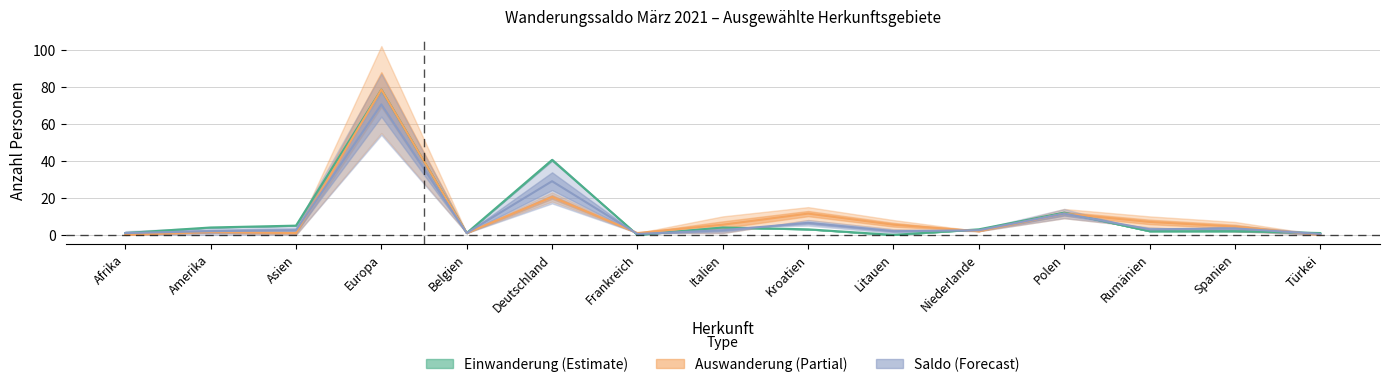

What is the average value of the Total Auswanderung series?

10.1